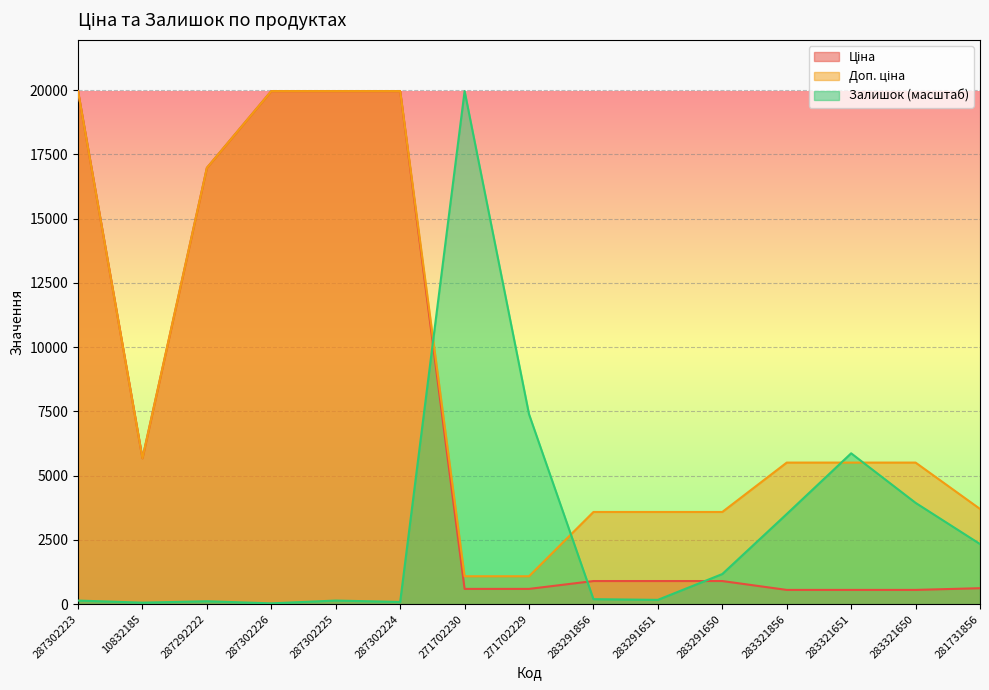

What is the value of the Доп. ціна point at the 15th from the left?

3701.9